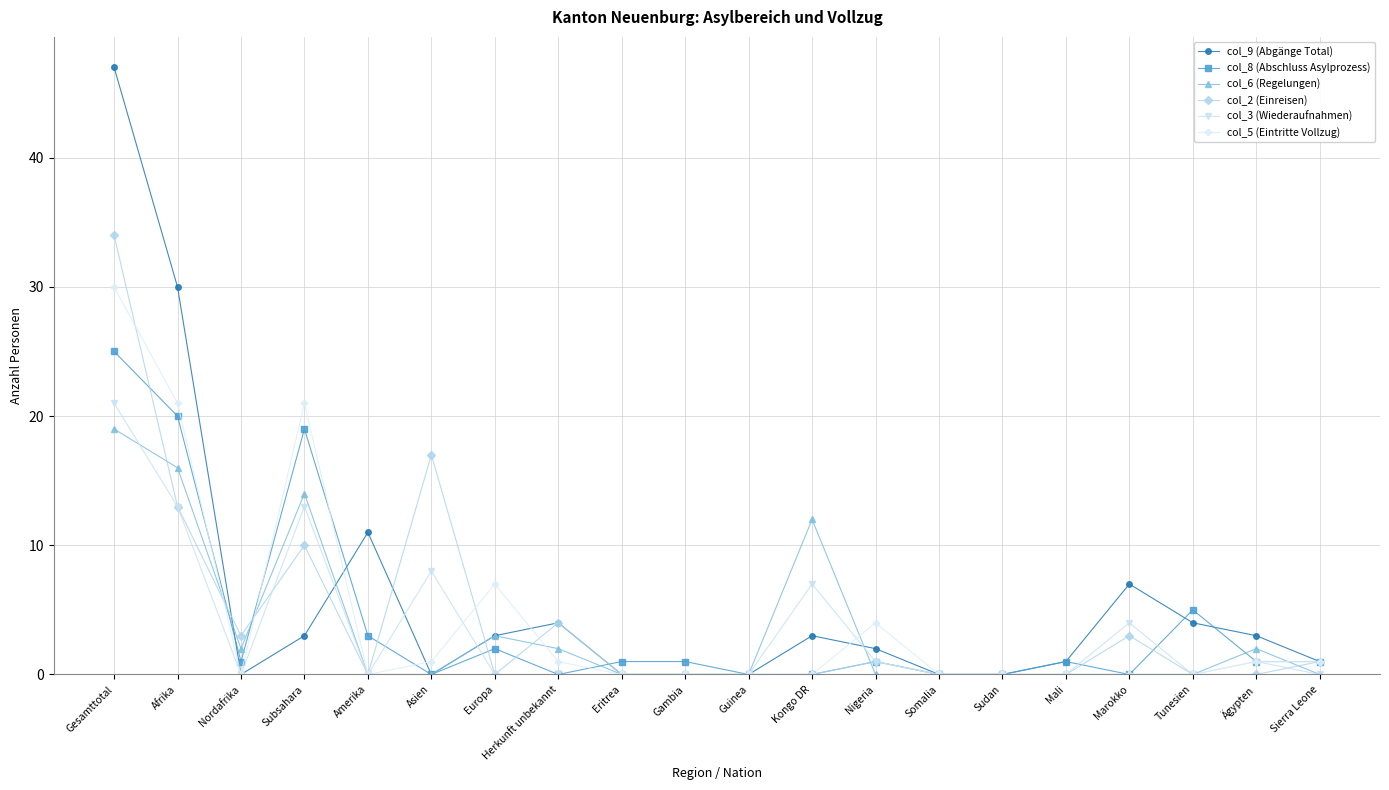

Where is the first local minimum for col_3 (Wiederaufnahmen)?

Nordafrika